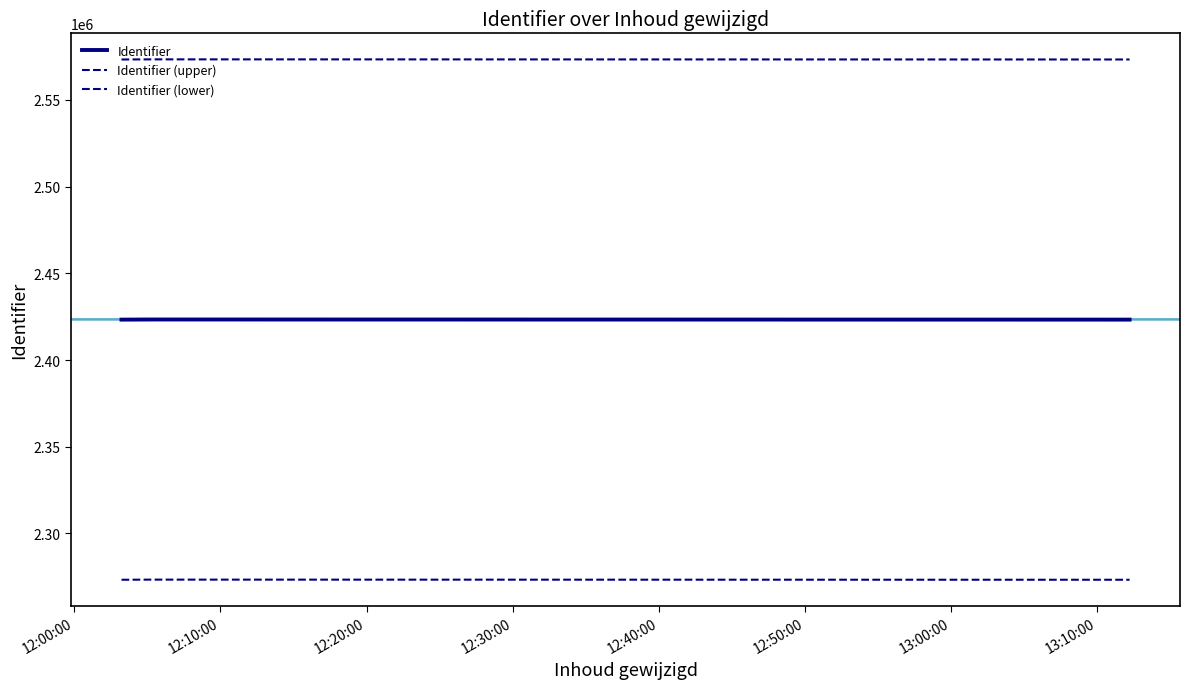

What is the greatest value displayed?

2573384